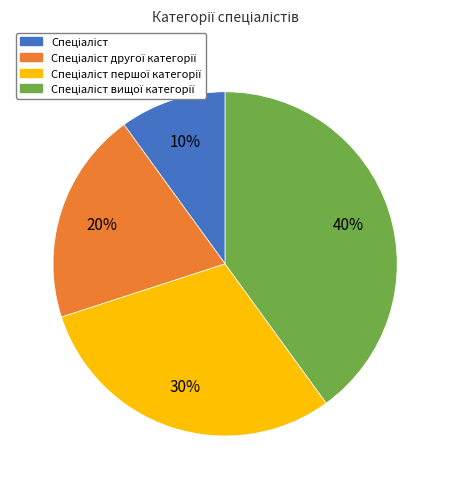

To the nearest percent, what is the average slice percentage?

25%